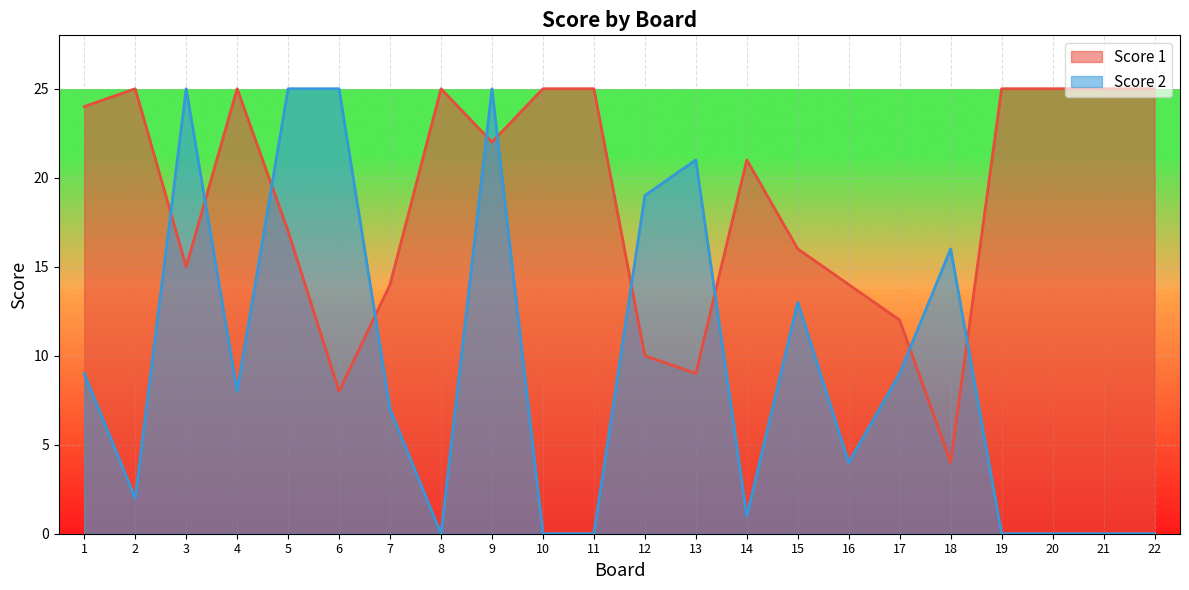

What are all the series names shown in the legend?

Score 1, Score 2